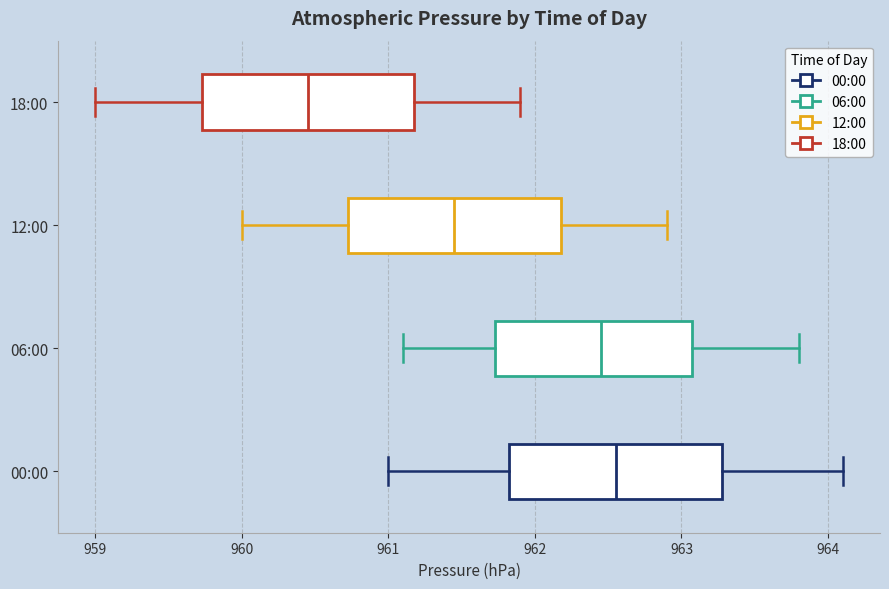

Reading bottom to top, transcribe this box plot: for each box, give where its median line is, the range the box spans, and where its two whiskers end, as read against the x-axis. The values are not printed on the chart, so give them approximately, as read against the axis.

00:00: median 962.6, box 961.8 to 963.3, whiskers 961.0 to 964.1
06:00: median 962.5, box 961.7 to 963.1, whiskers 961.1 to 963.8
12:00: median 961.5, box 960.7 to 962.2, whiskers 960.0 to 962.9
18:00: median 960.5, box 959.7 to 961.2, whiskers 959.0 to 961.9